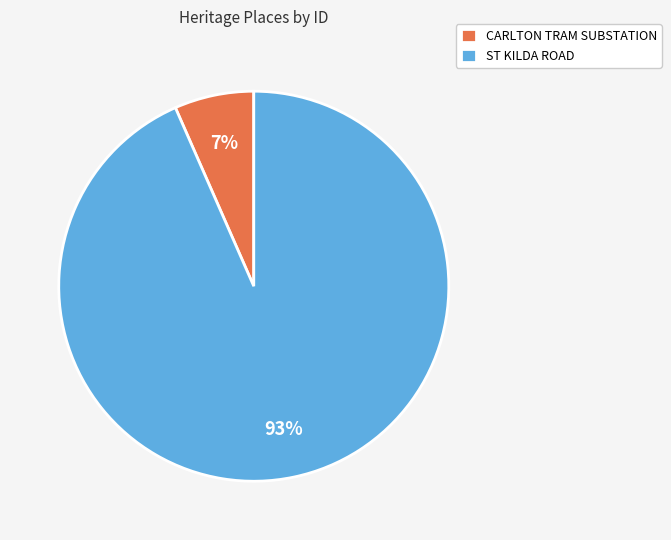

Is CARLTON TRAM SUBSTATION the majority of the pie?

No